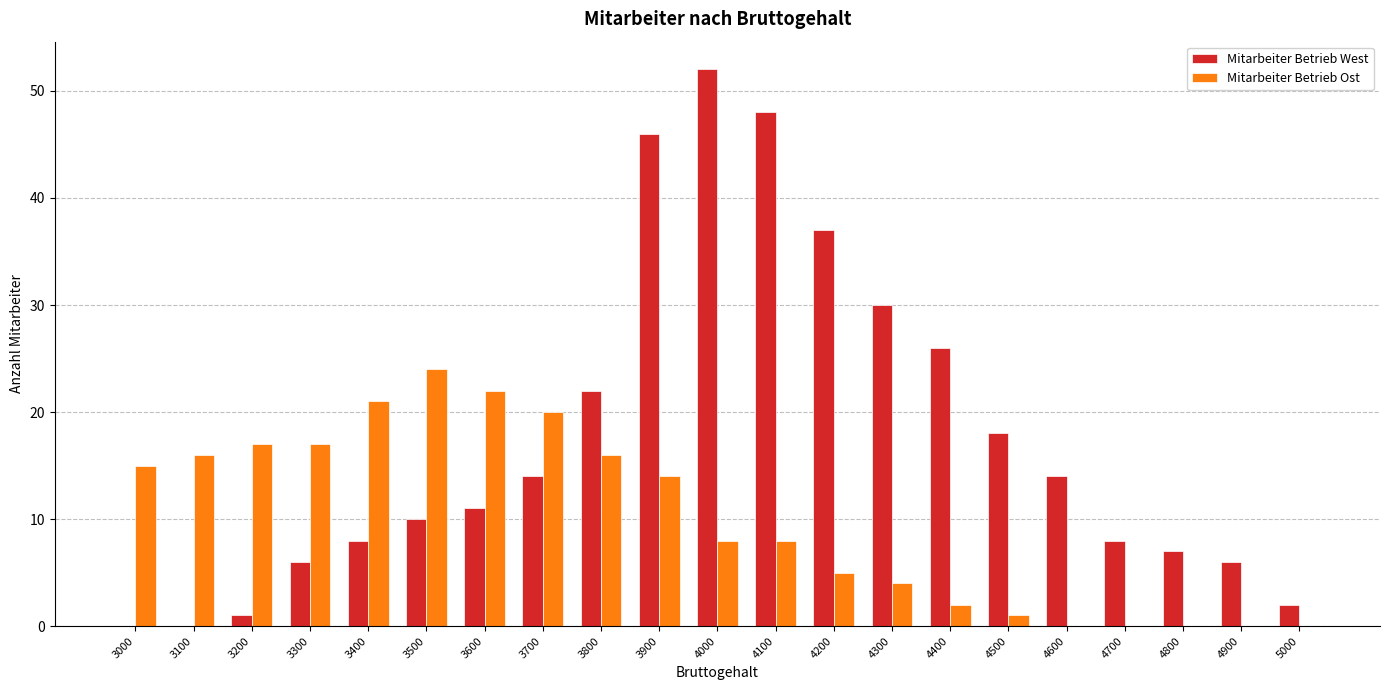

Between 3100 and 4100, which series saw the biggest shift?

Mitarbeiter Betrieb West